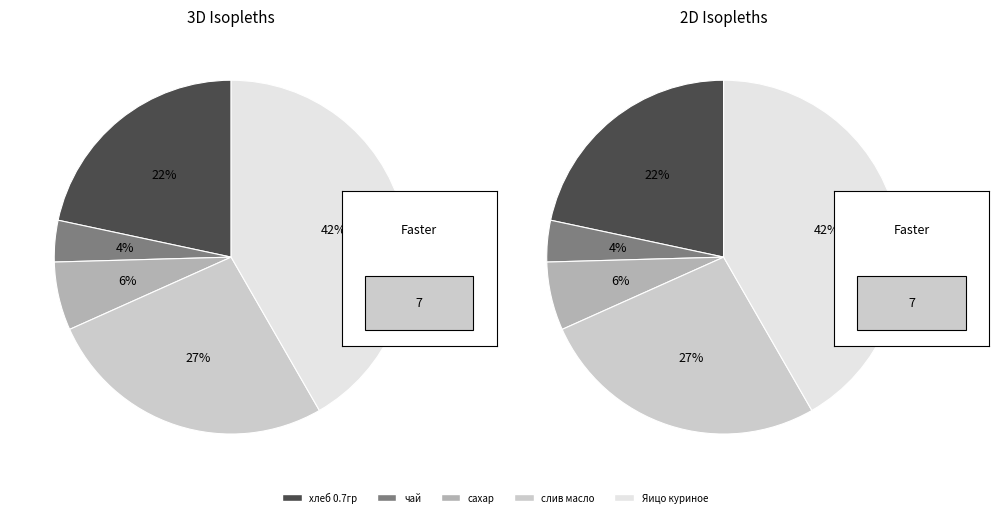

Which slice is the smallest?

чай